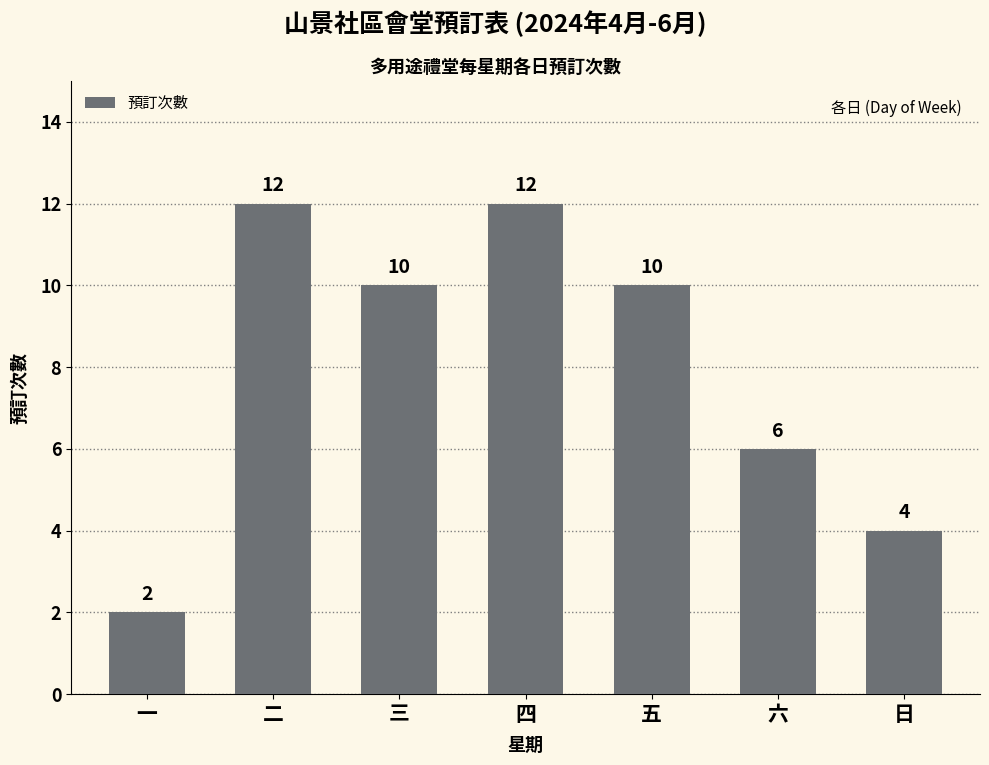

What is the change in value from 一 to 三?

+8